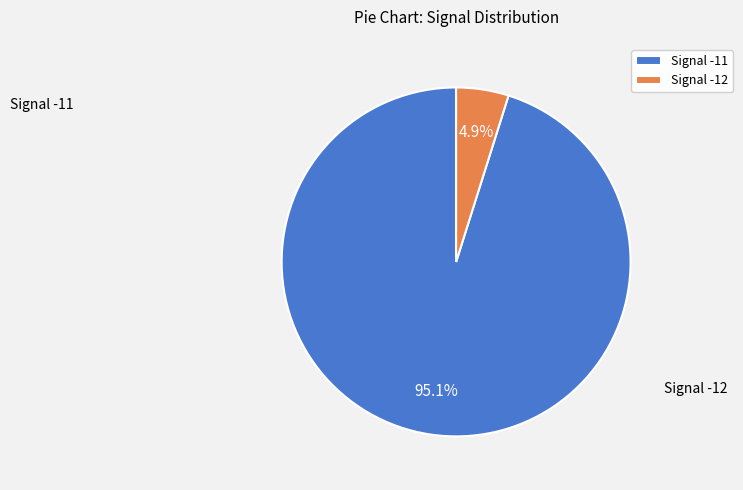

What is the smallest slice in the pie chart?

Signal -12